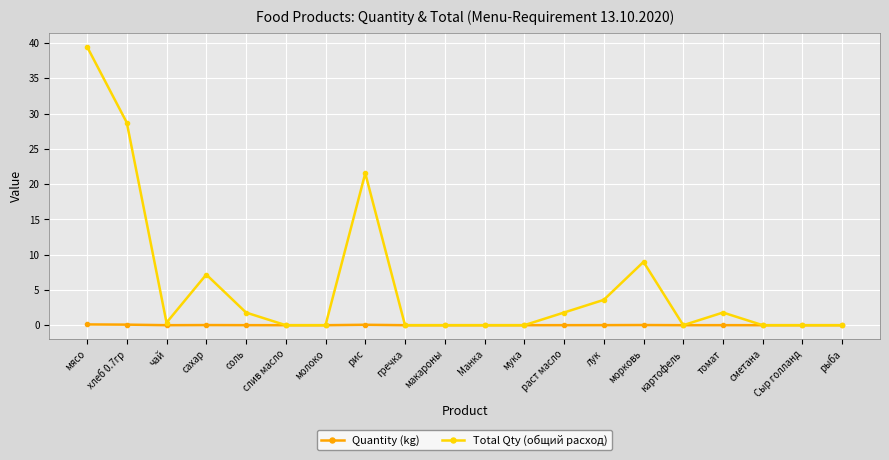

Rank the series by their average value, from lowest to highest.

Quantity (kg), Total Qty (общий расход)